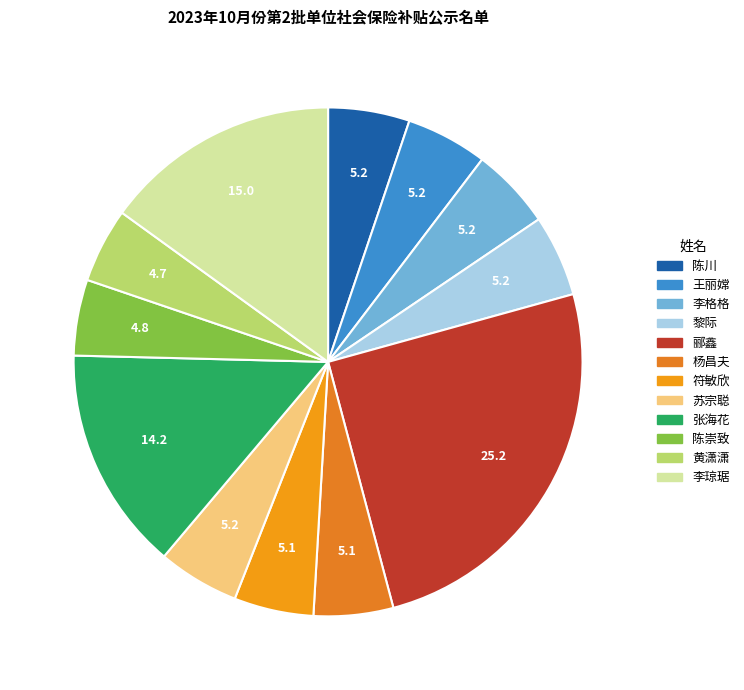

Count the number of slices in the pie.

12